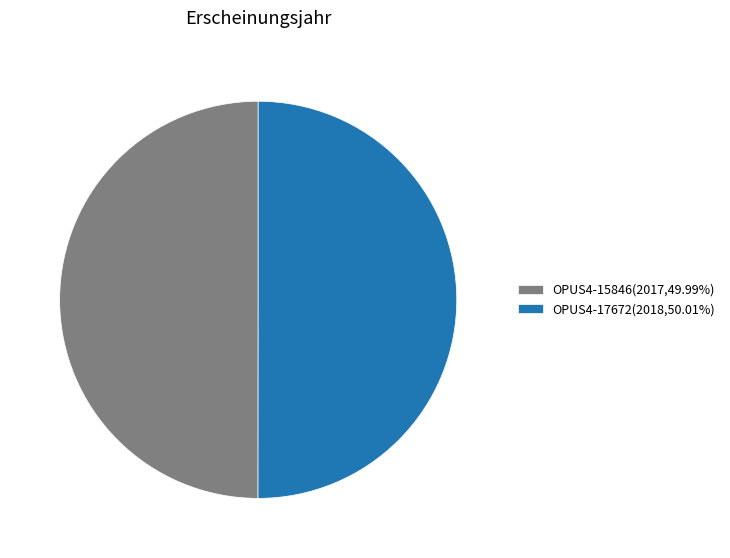

Is the sum of OPUS4-17672(2018,50.01%) and OPUS4-15846(2017,49.99%) greater than half?

Yes